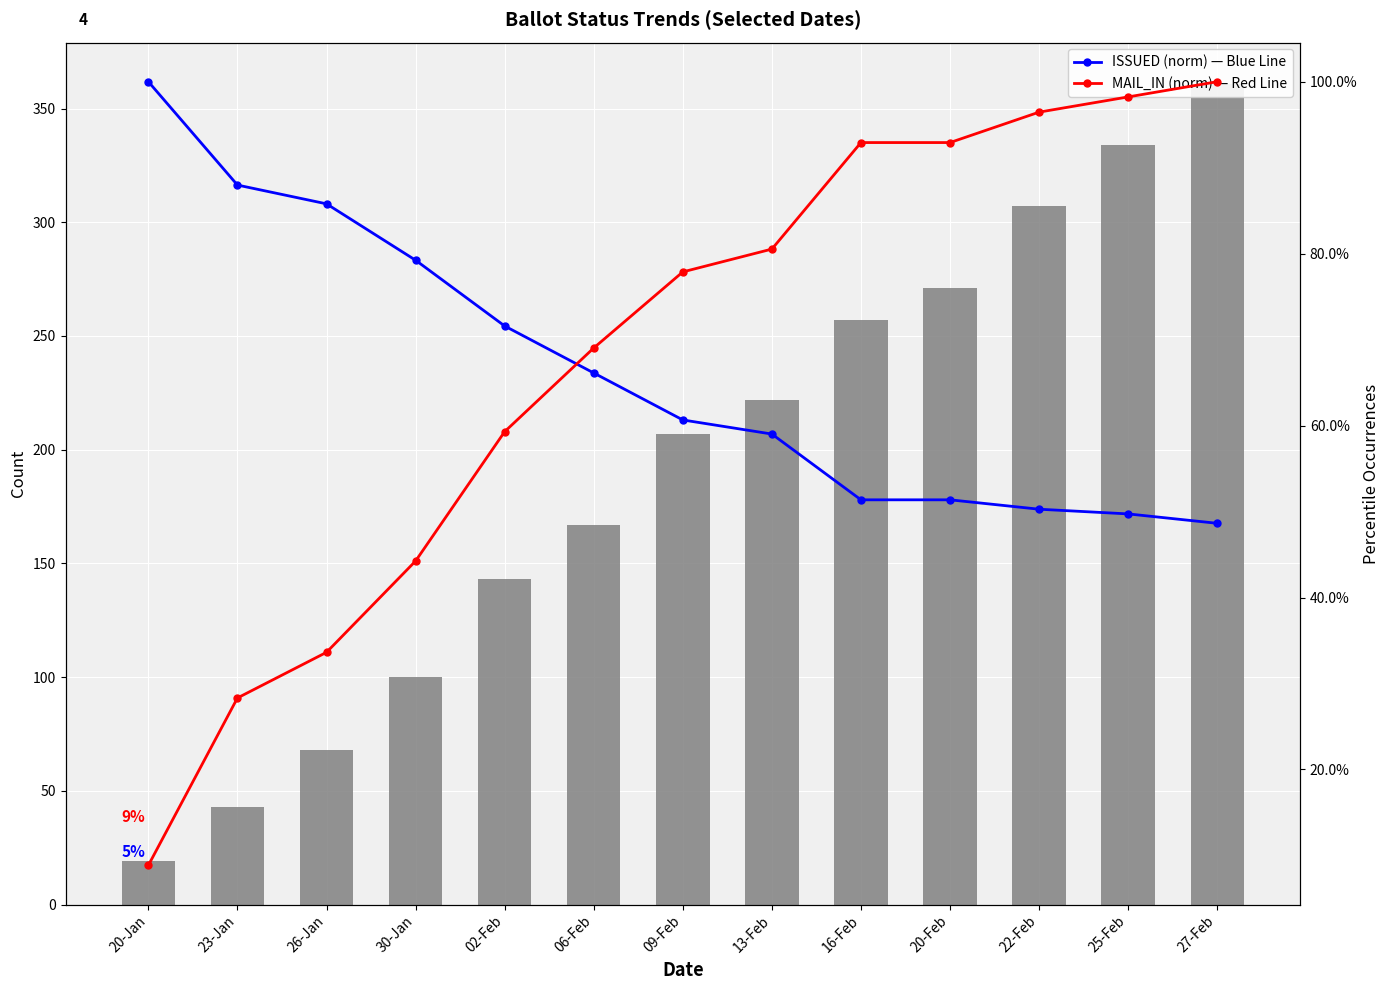

What is the total value across all series at 02-Feb?

144.3